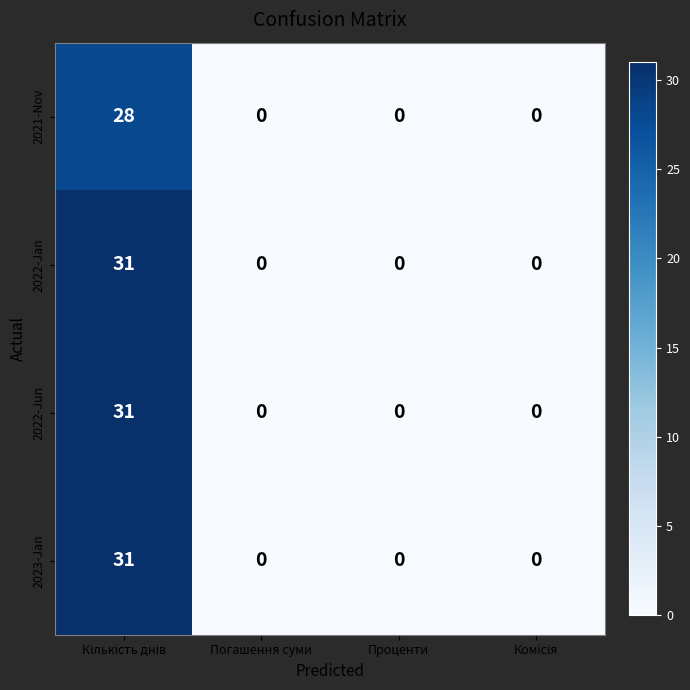

What is the difference between the maximum and minimum values in the 2021-Nov series?

28